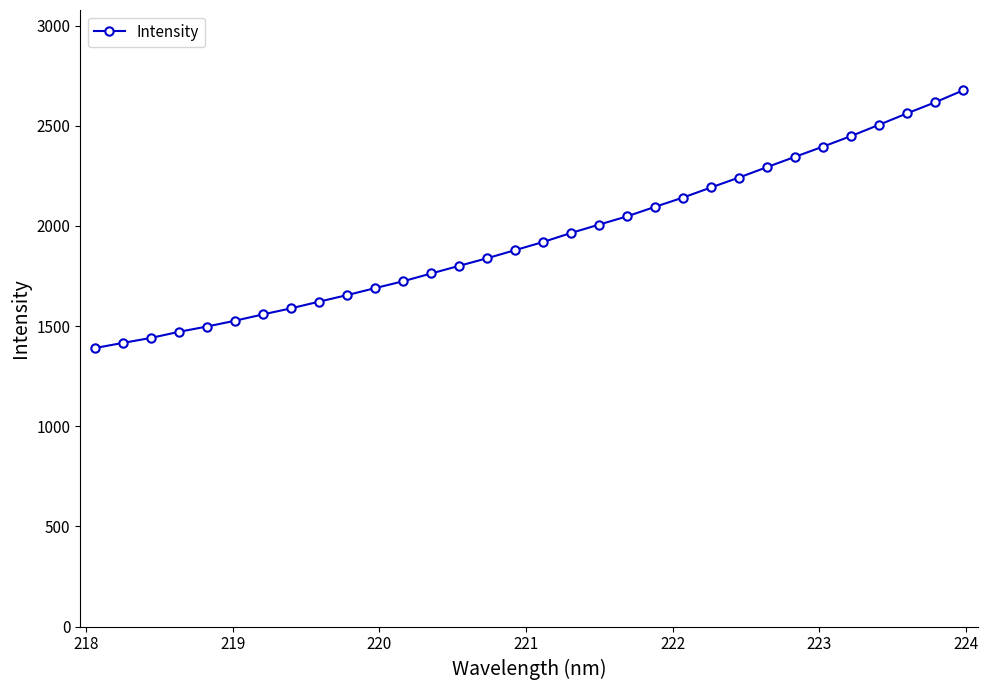

What is the sum of all values?

62306.0